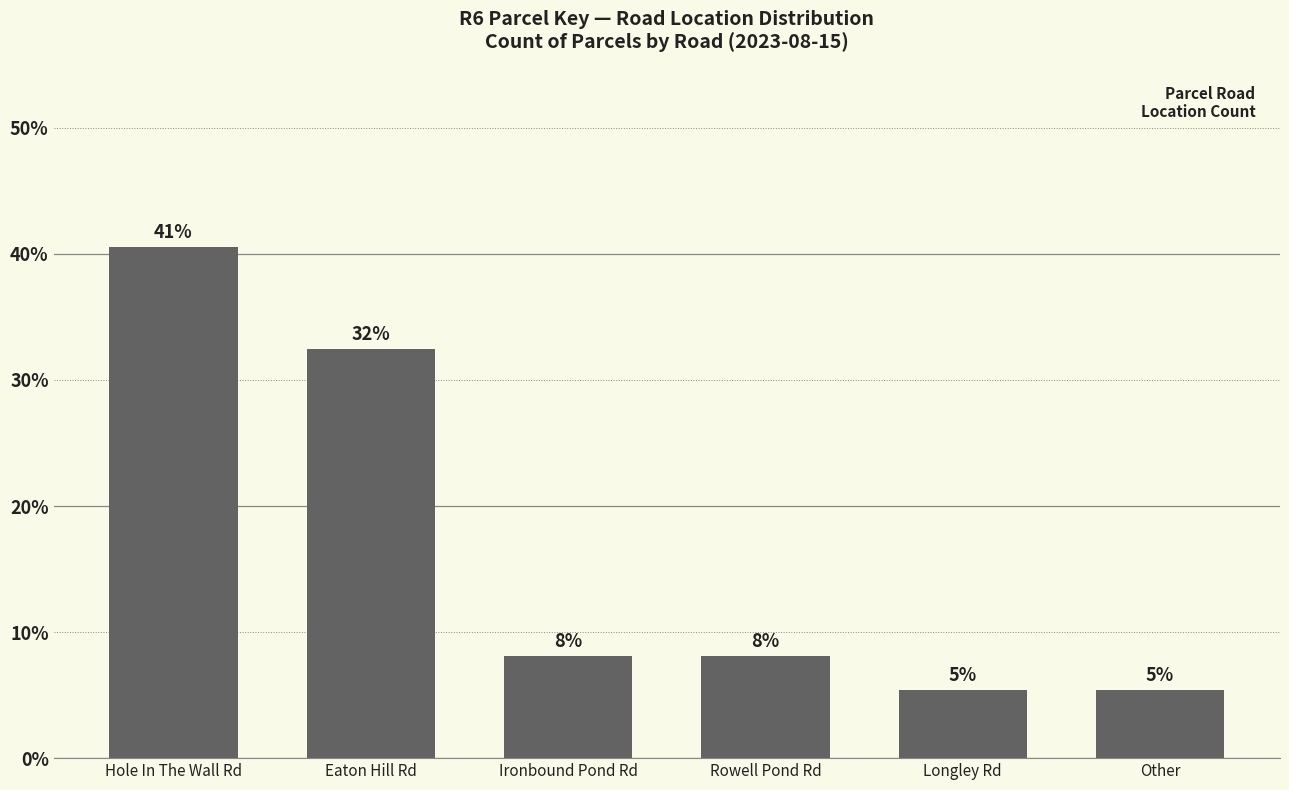

Are the bars horizontal?

No